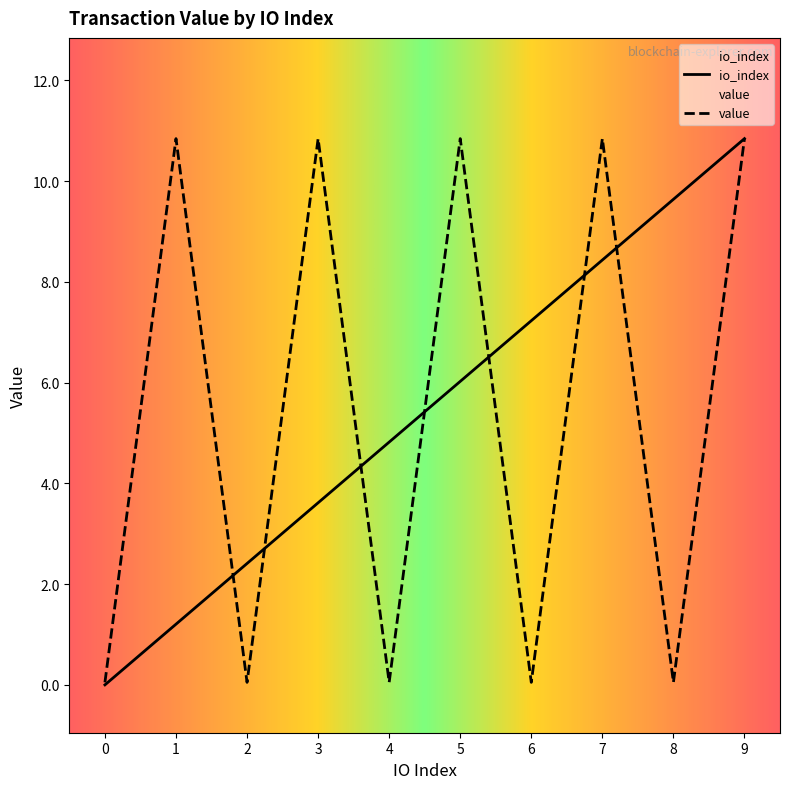

Which series changed the most between 2 and 8?

io_index